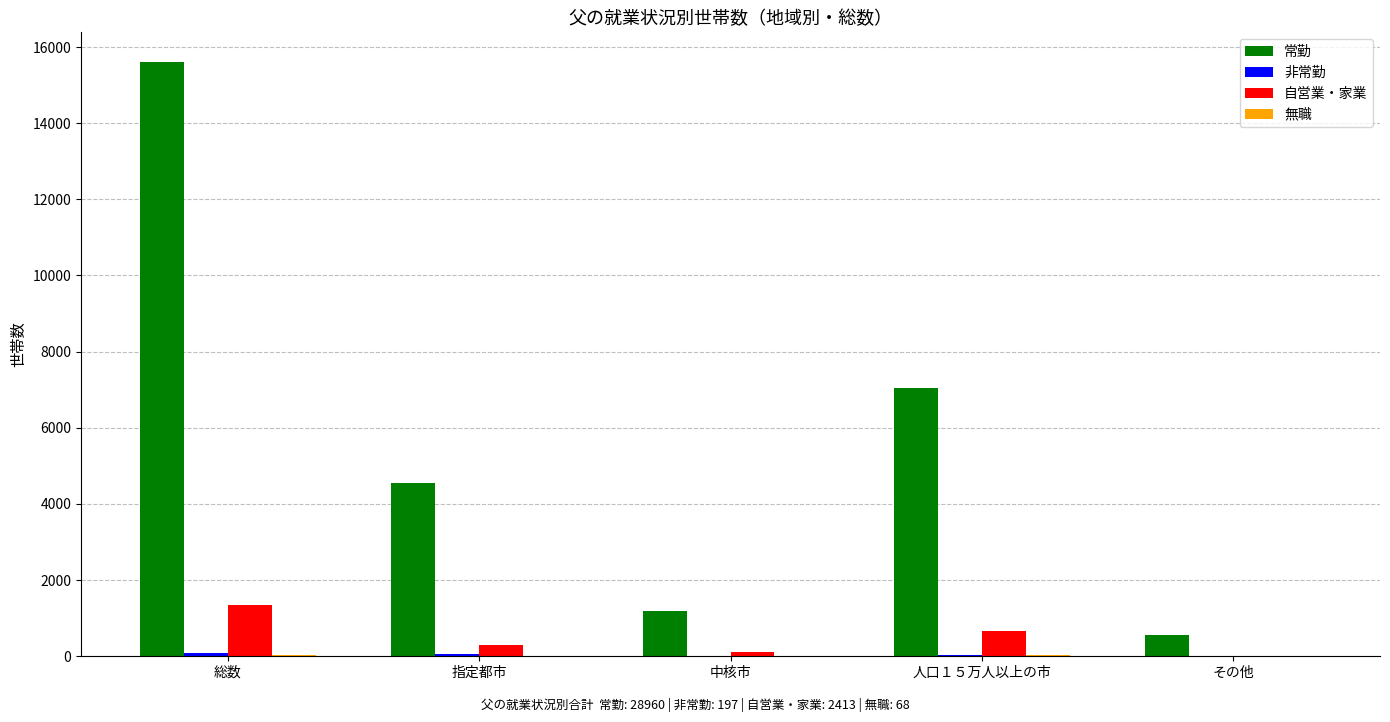

What is the total value across all series at 指定都市?

4905